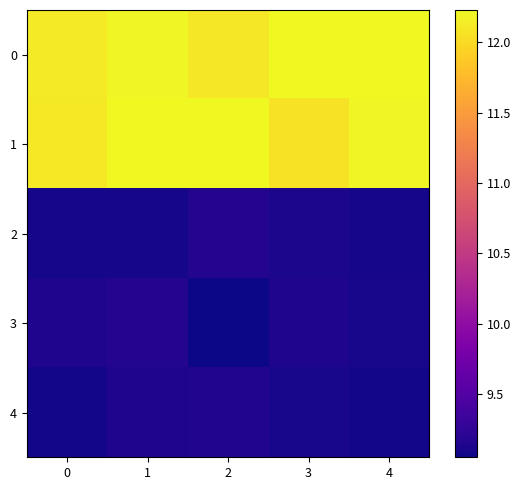

Which has a higher value, 1 or 2?

1